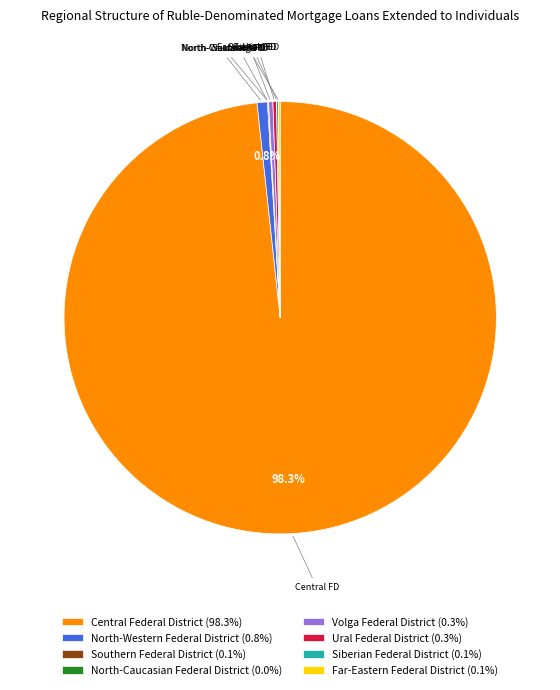

Is there a majority slice in this chart?

Yes